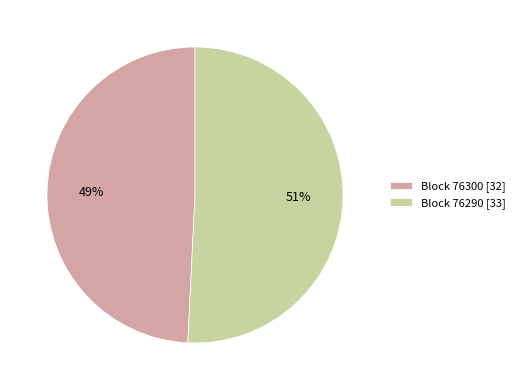

Rank the categories by value from lowest to highest.

Block 76300 [32], Block 76290 [33]